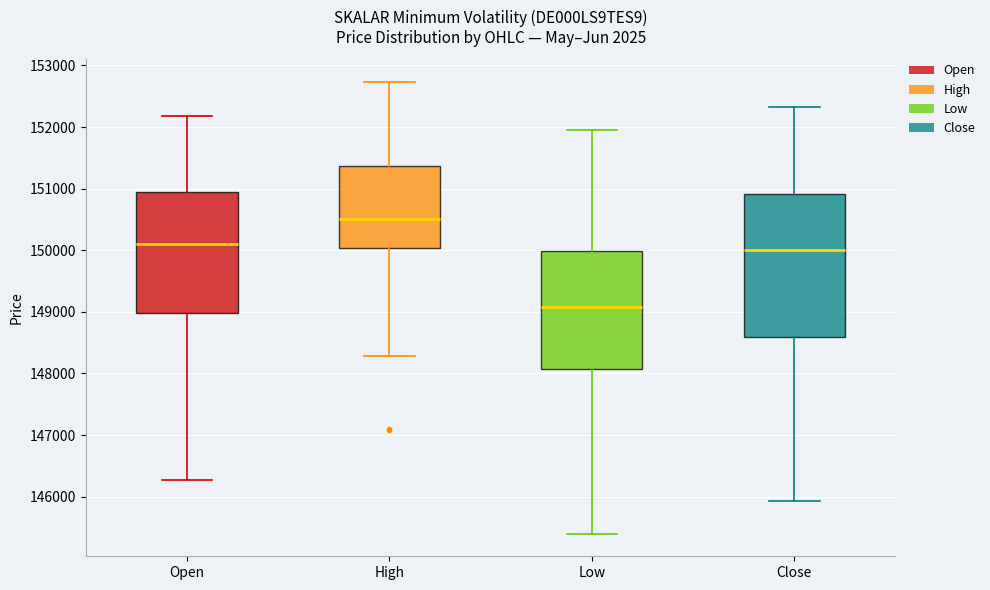

Reading left to right, read every box against the y-axis: the position of its median line, the range the box covers, and the ends of its whiskers. The values are not printed on the chart, so give them approximately, as read against the axis.

Open: median 150100, box 149000 to 150900, whiskers 146300 to 152200
High: median 150500, box 150000 to 151400, whiskers 148300 to 152700
Low: median 149100, box 148100 to 150000, whiskers 145400 to 152000
Close: median 150000, box 148600 to 150900, whiskers 145900 to 152300